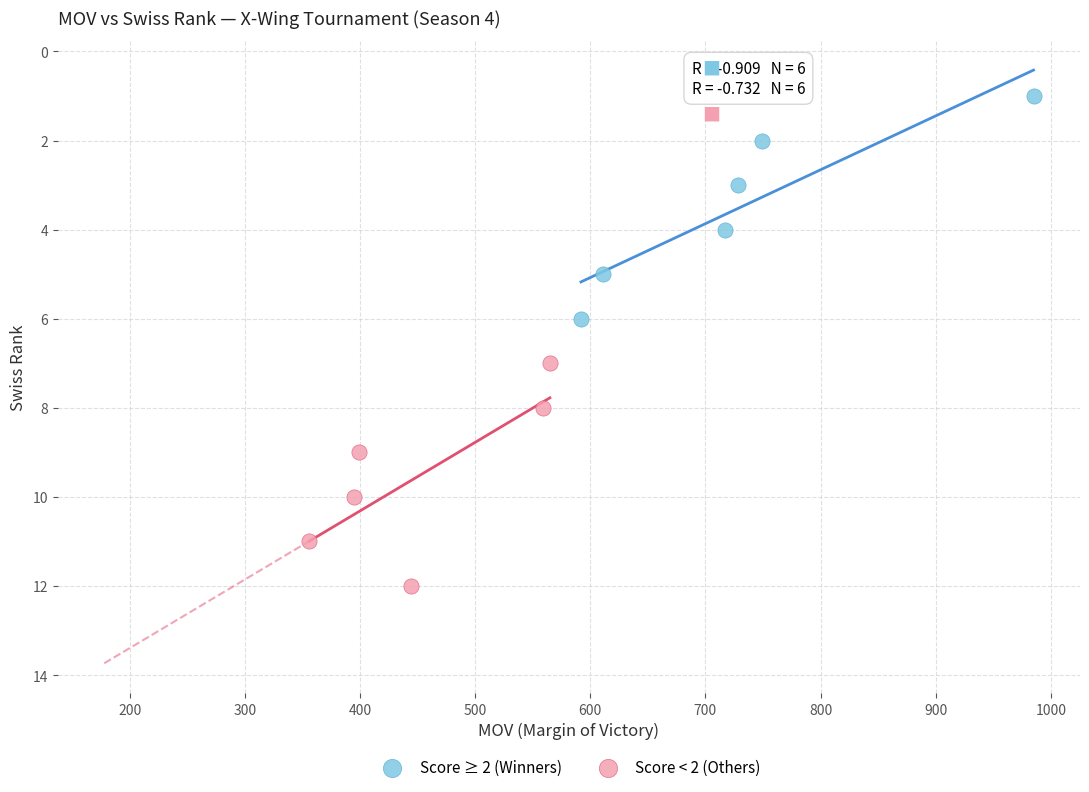

Which series contains the highest Y value?

Score < 2 (Others)